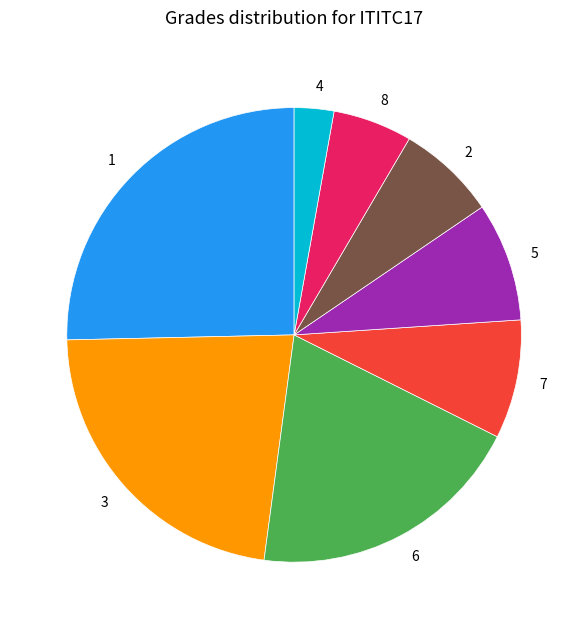

Count the number of slices in the pie.

8